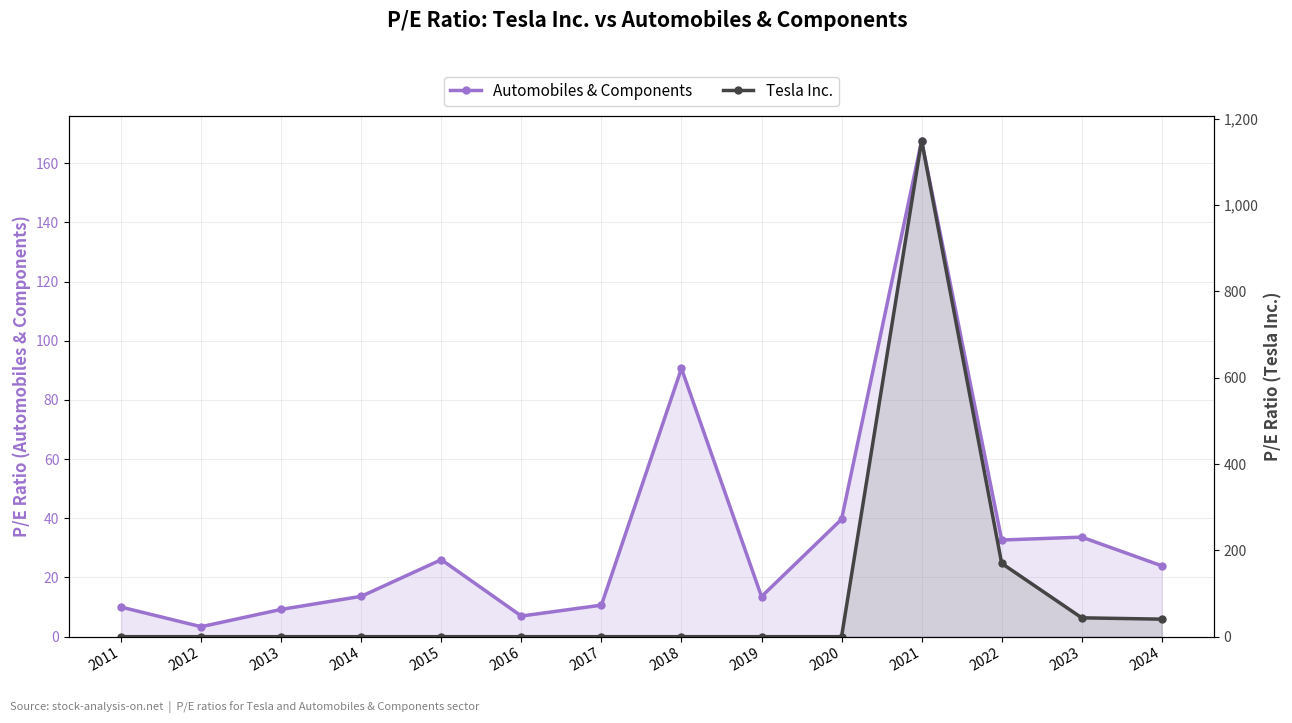

Which series changed the most between 2018 and 2024?

Automobiles & Components